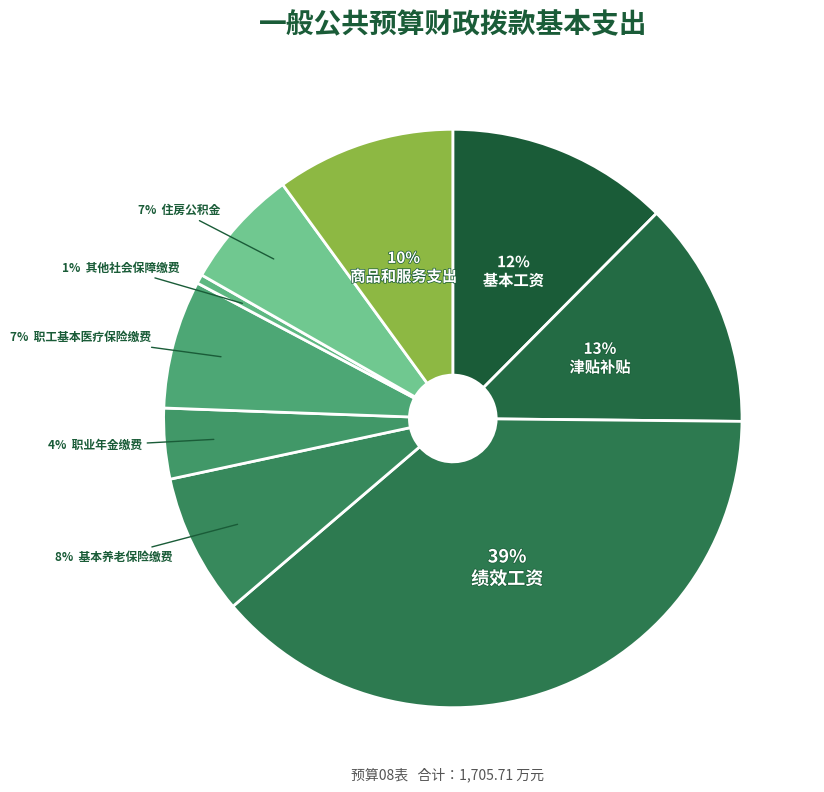

How many segments does this pie chart have?

9